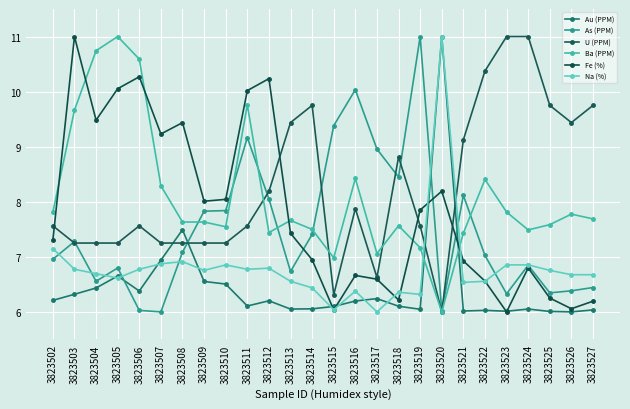

Does the chart have visible grid lines?

Yes